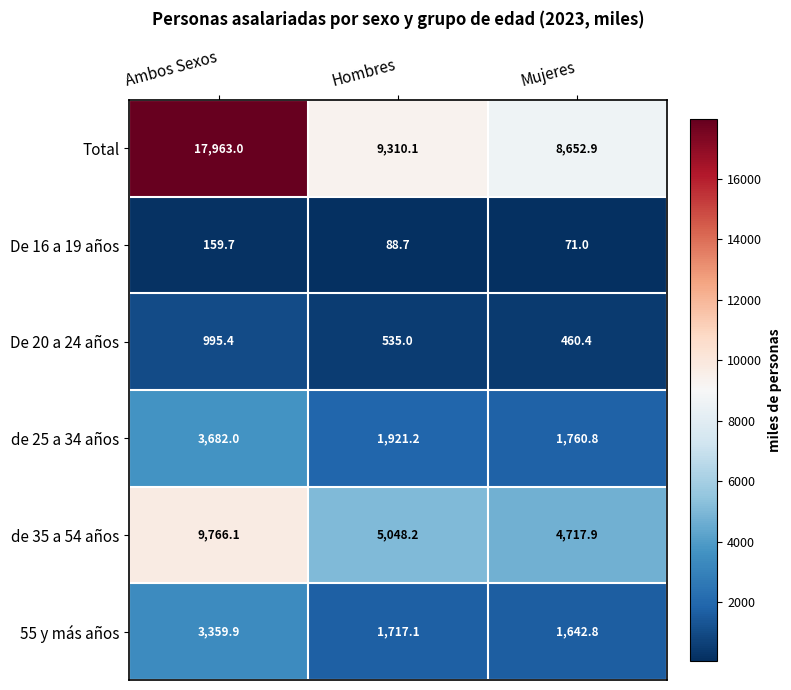

How many series are shown in this chart?

6